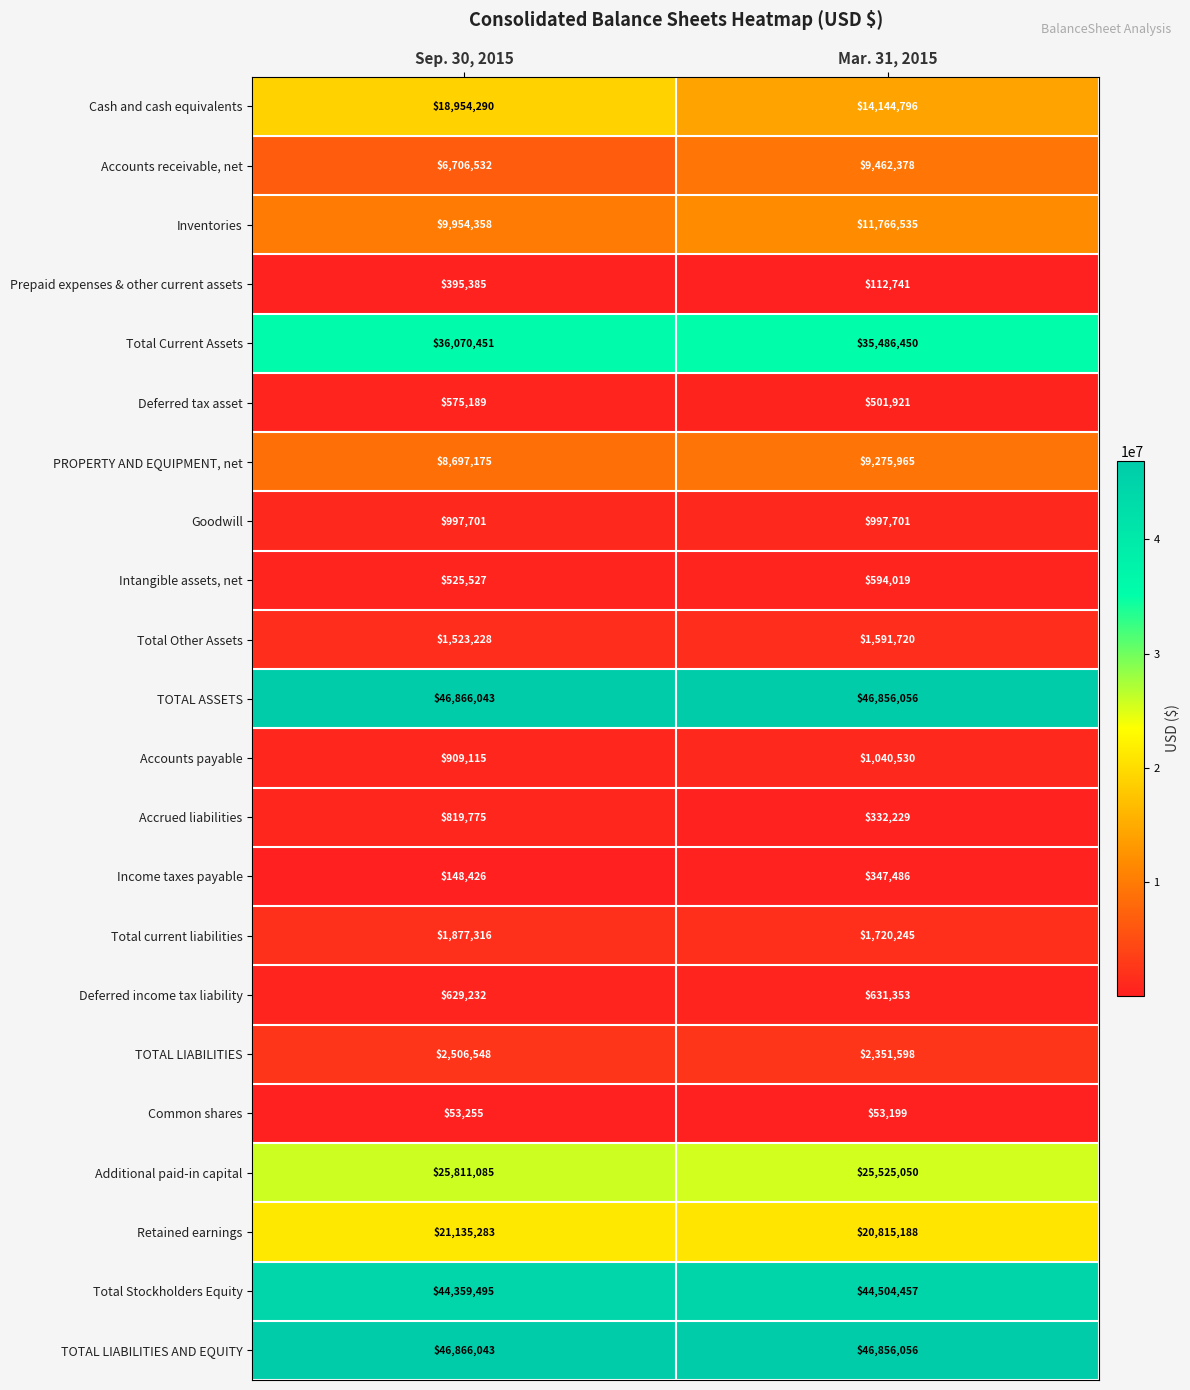

What is the total value across all series at Sep. 30, 2015?

276381452